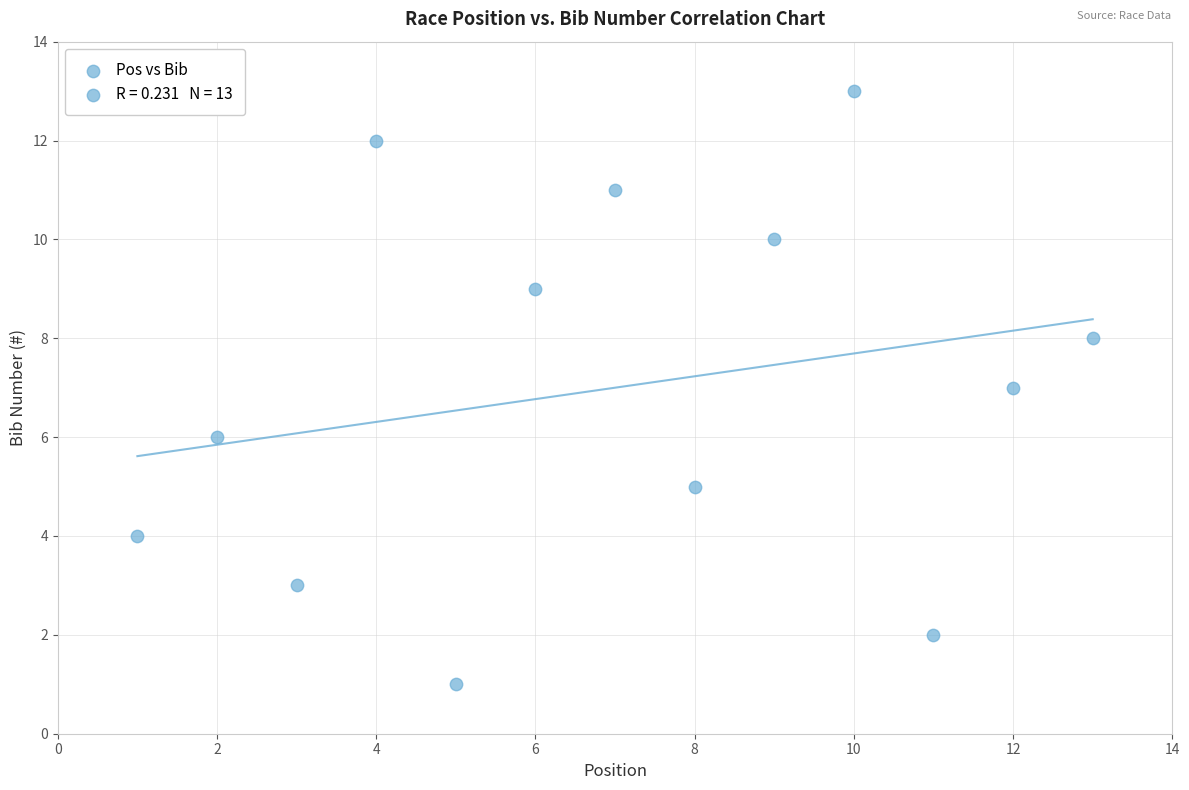

What is the range of X values (max minus min)?

12